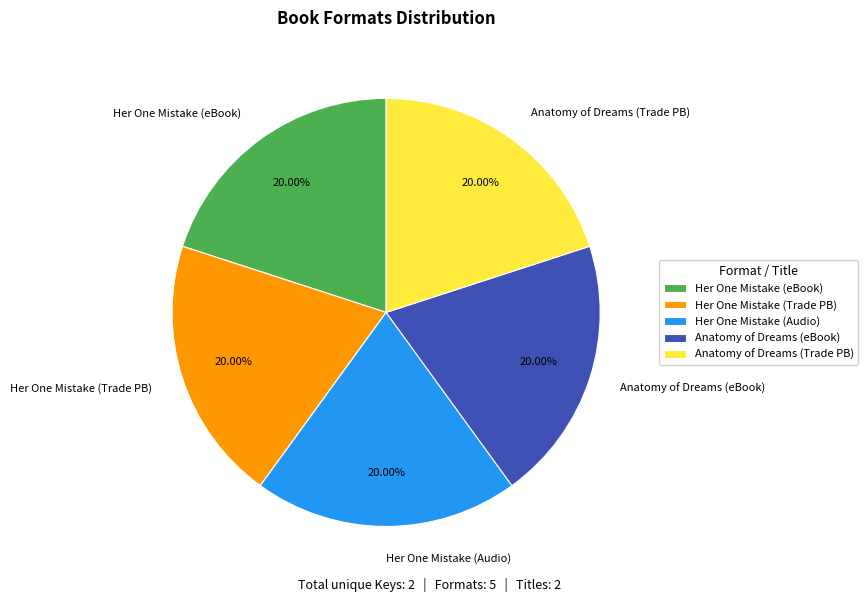

Does Her One Mistake (Trade PB) account for over 50% of the chart?

No